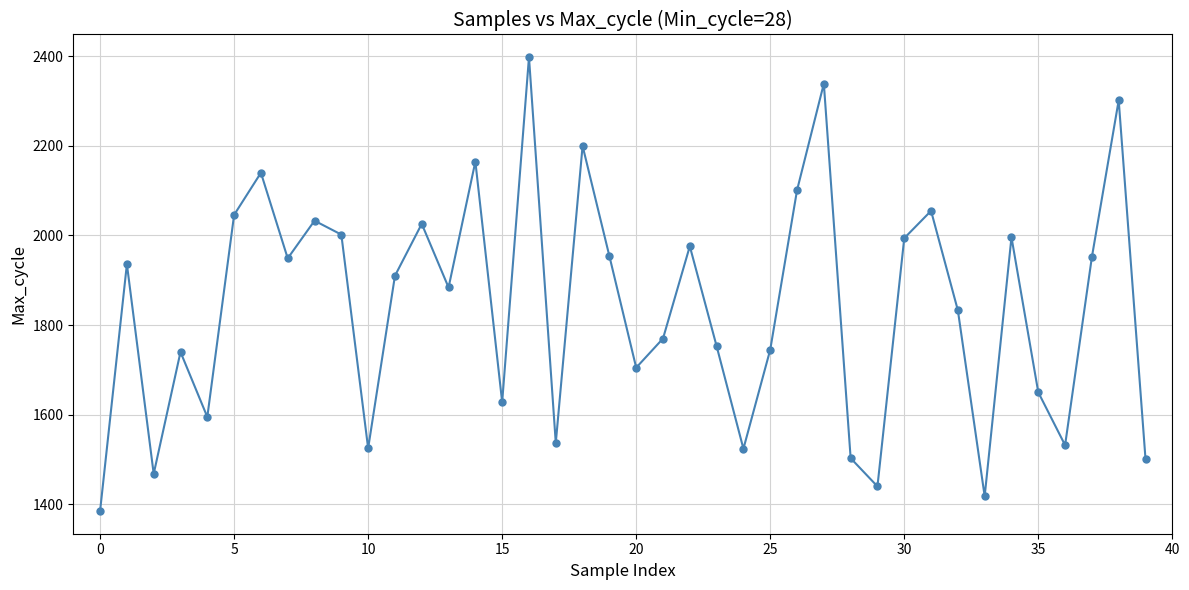

What is the sum of all values?

73610